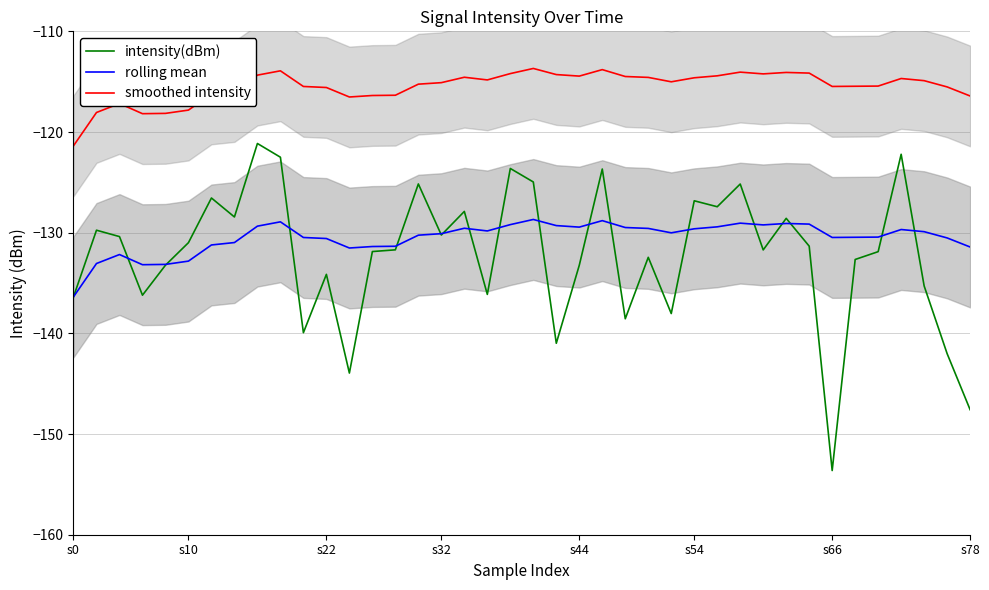

True or false: smoothed intensity and rolling mean intersect in this chart.

False